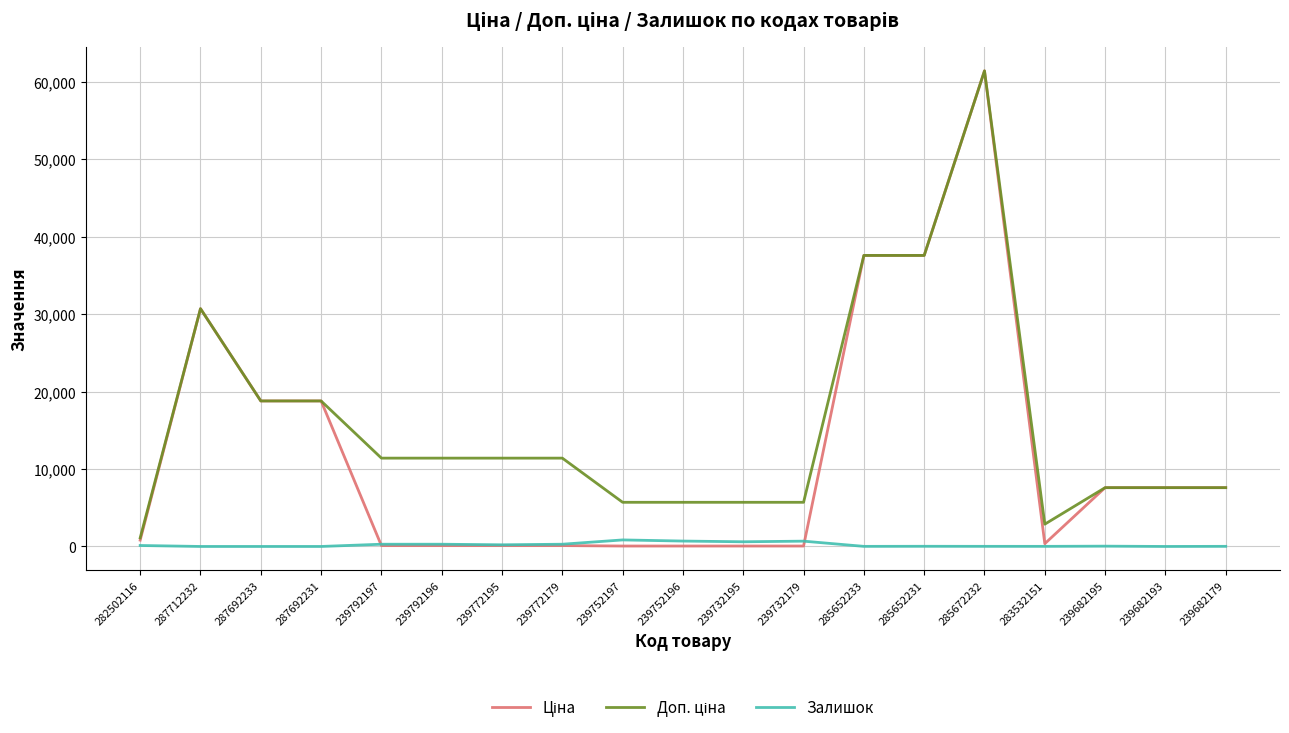

What is the greatest value displayed?

61434.3